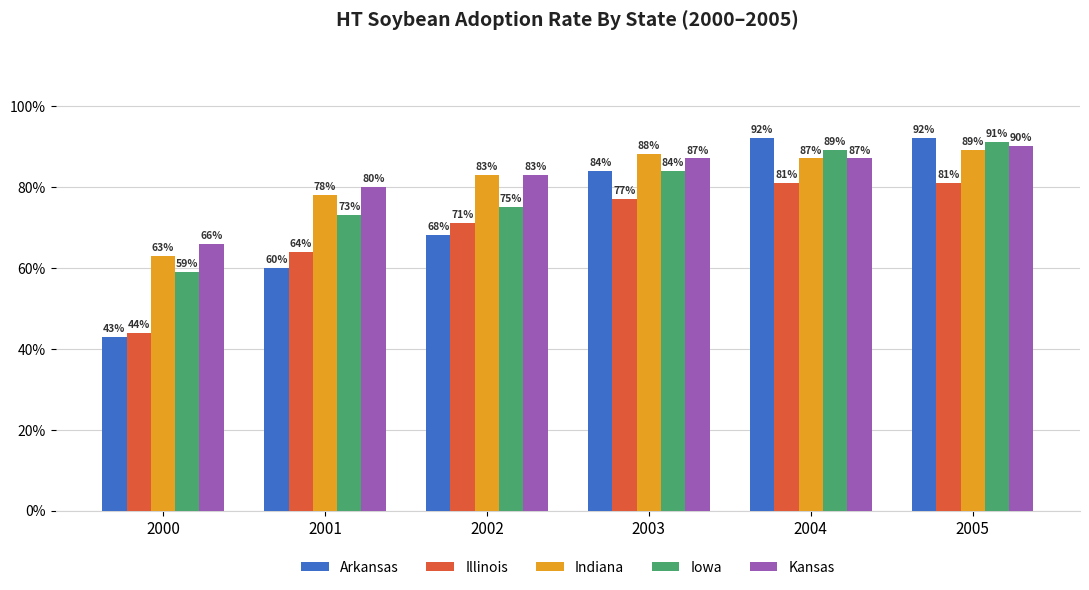

What is the value of the Iowa bar at the 6th from the left?

91